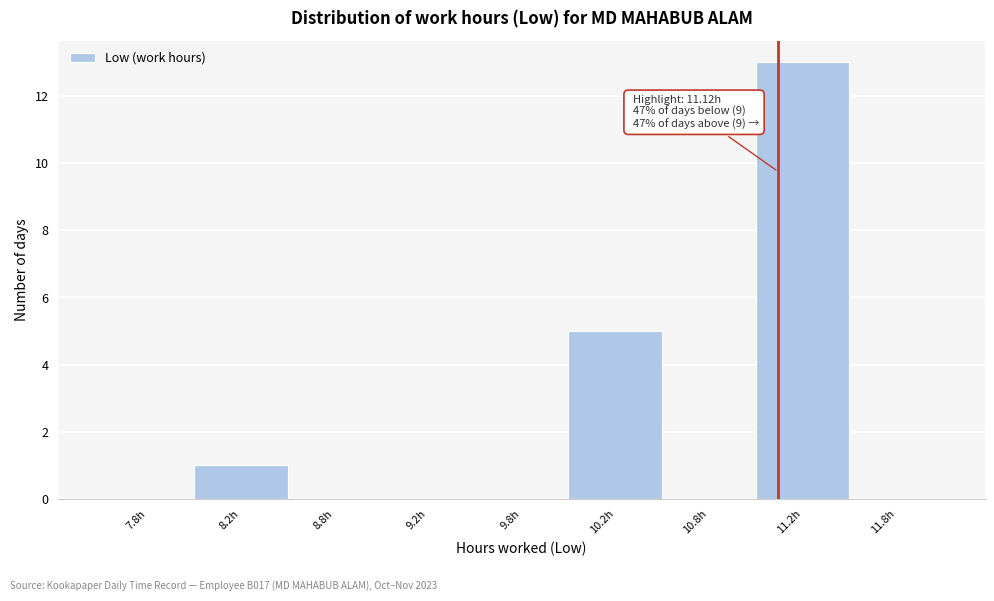

What is the greatest value displayed?

13